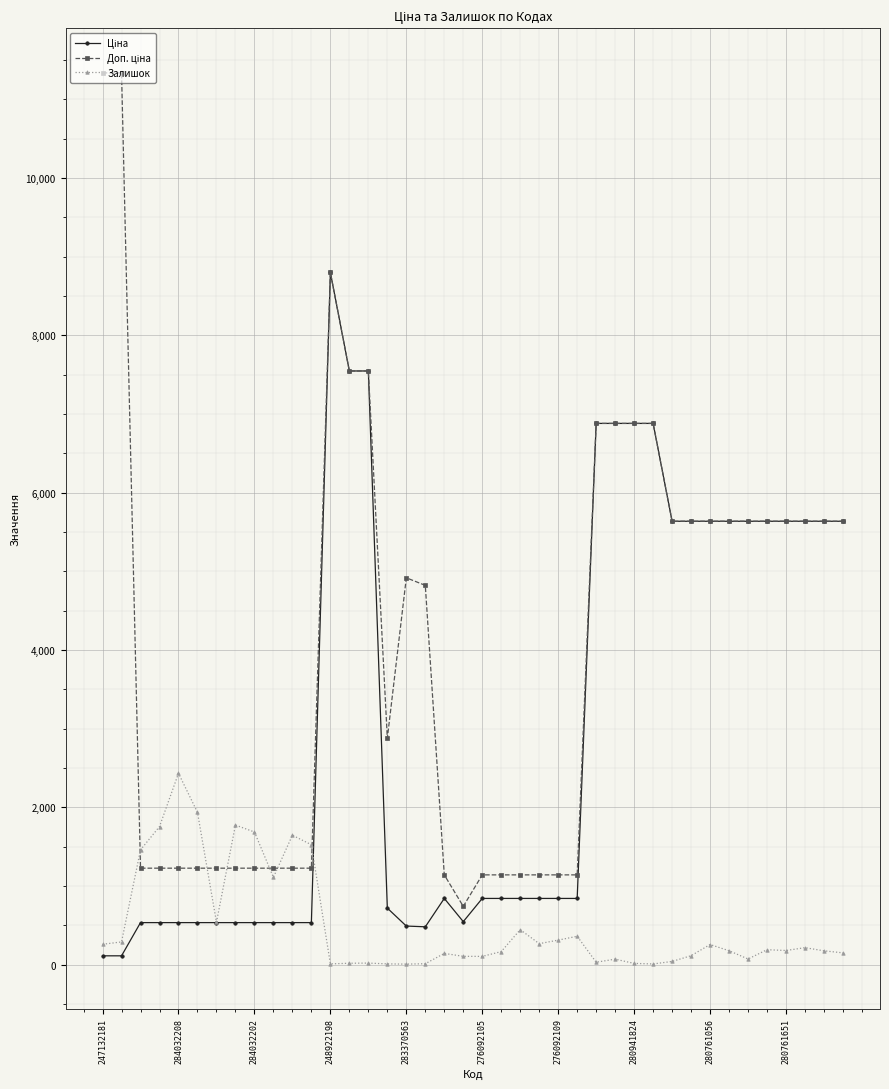

What is the maximum value shown in the chart?

11334.0